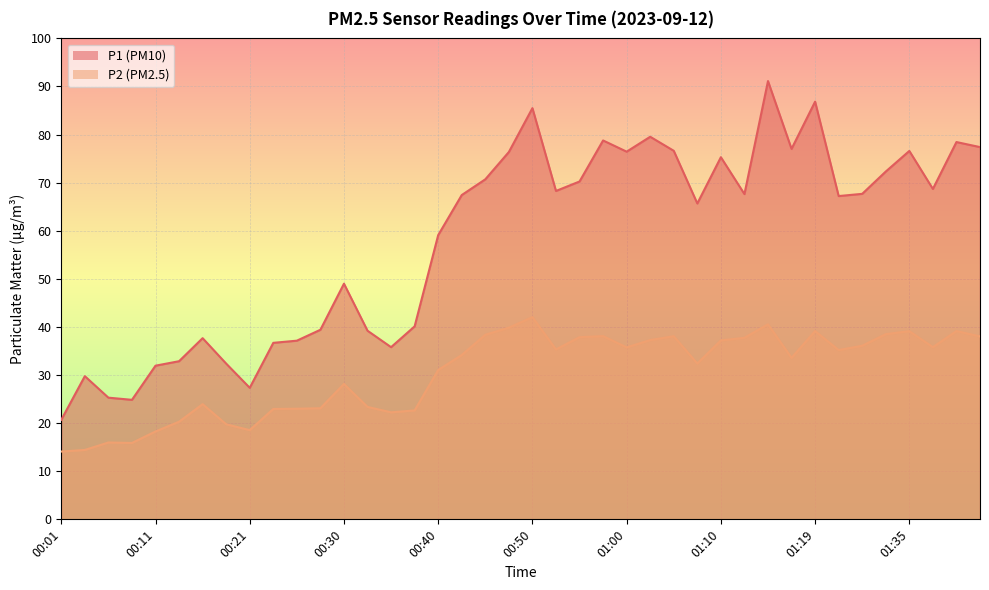

The value of P2 at 01:39 is 13.9. True or false?

False